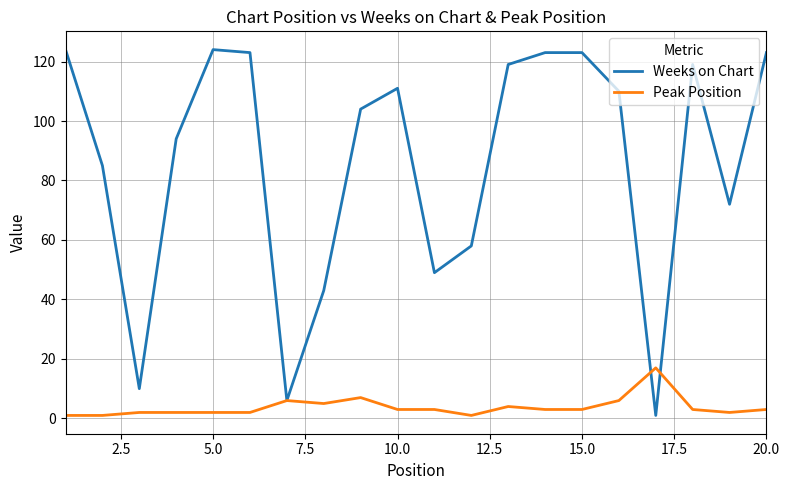

What is the difference between the second highest and minimum values in the Weeks on Chart series?

123